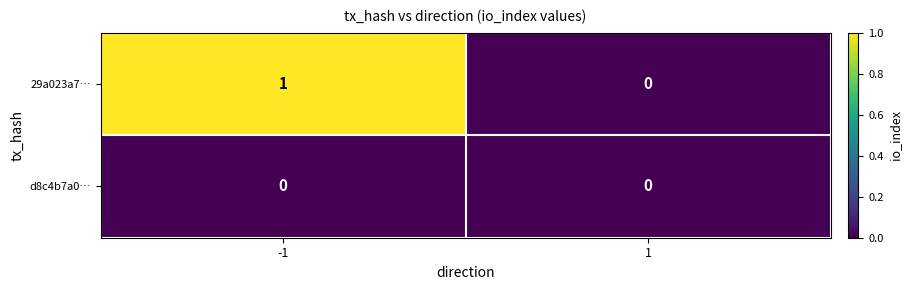

What is the total value across all series at -1?

1